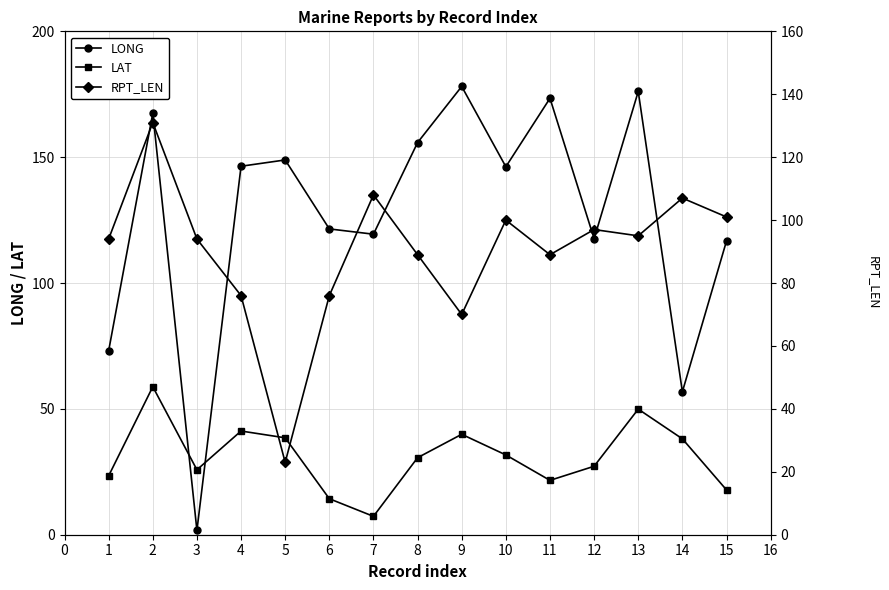

After their last crossing, which series has the higher values: LAT or LONG?

LONG